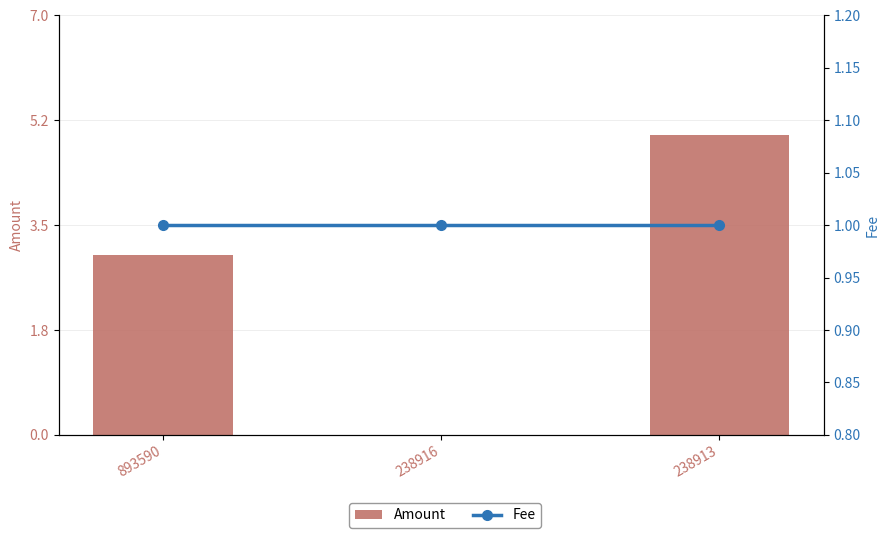

The value of Amount at 238913 is 2. True or false?

False